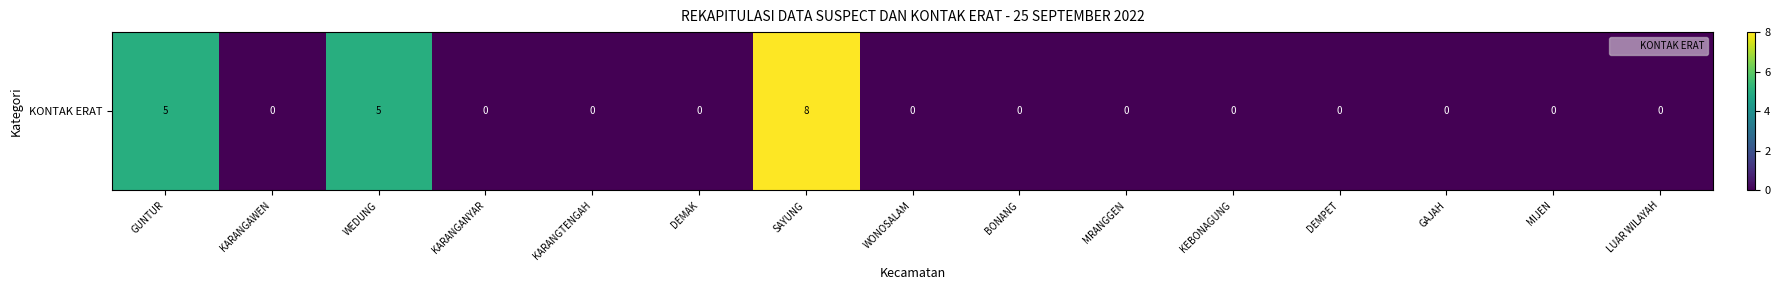

Reading left to right, list all the values displayed in this chart.

GUNTUR=5	KARANGAWEN=0	WEDUNG=5	KARANGANYAR=0	KARANGTENGAH=0	DEMAK=0	SAYUNG=8	WONOSALAM=0	BONANG=0	MRANGGEN=0	KEBONAGUNG=0	DEMPET=0	GAJAH=0	MIJEN=0	LUAR WILAYAH=0